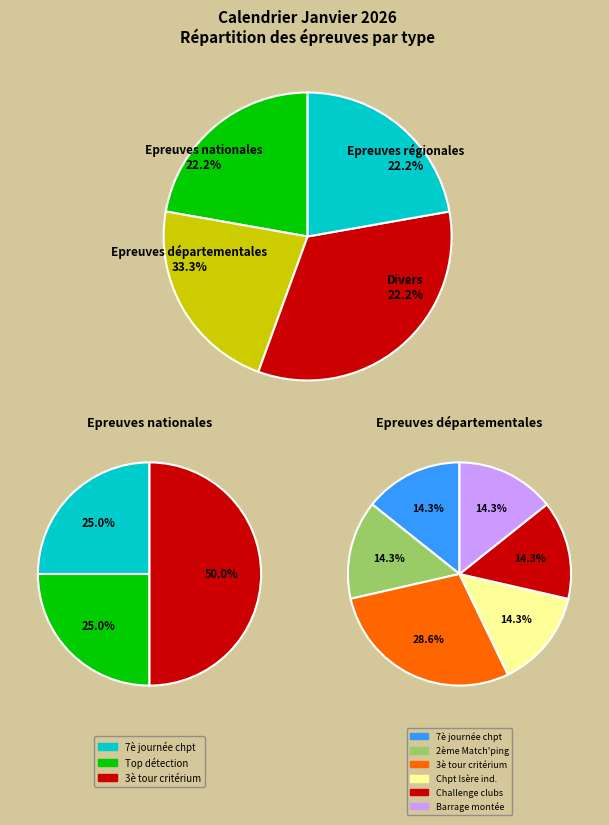

To the nearest percent, what is the combined percentage of Divers and Epreuves départementales?

56%